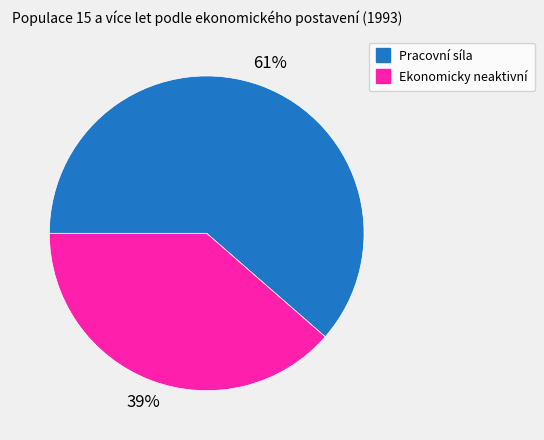

Which slice is the smallest?

Ekonomicky neaktivní